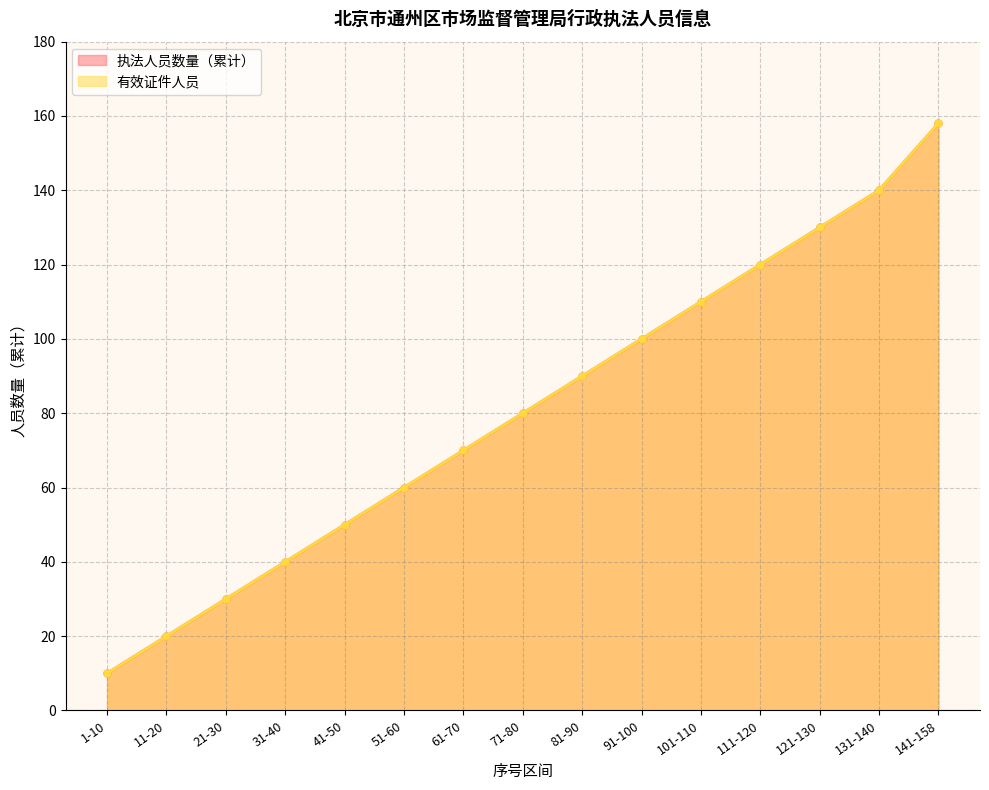

What is the label of the 11th point from the left?

101-110